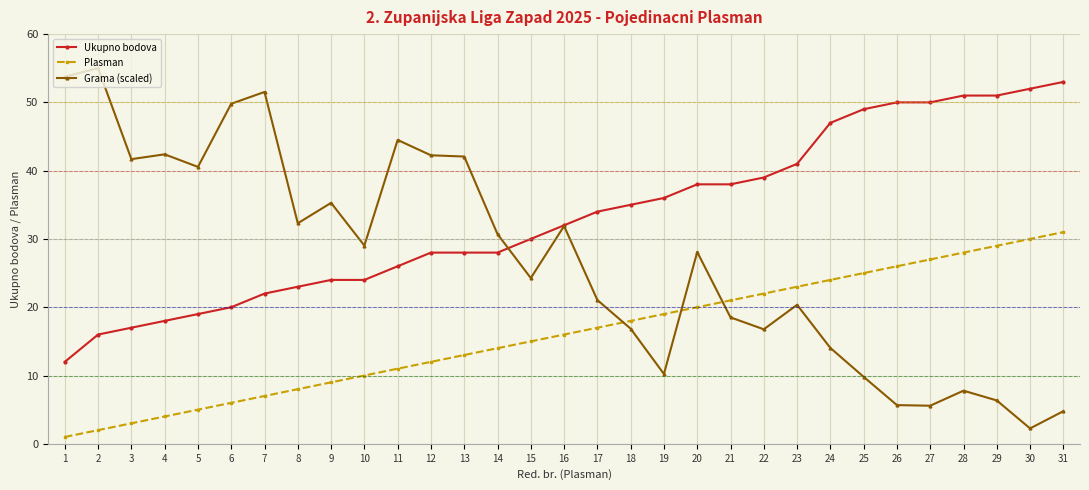

Does the chart display data point markers on the line(s)?

Yes